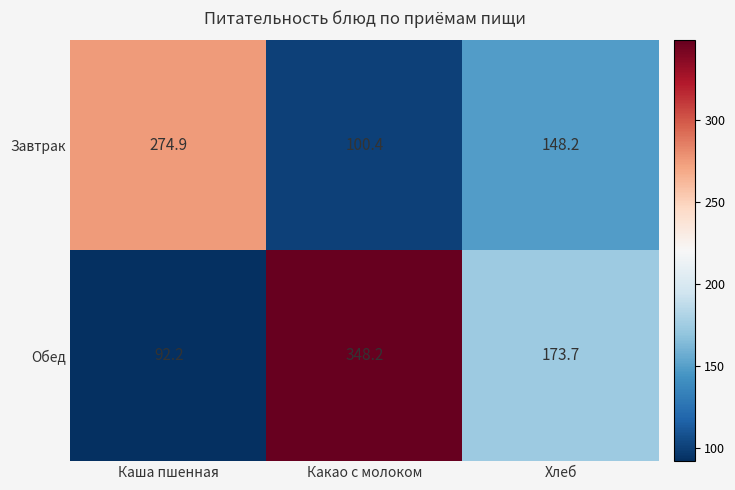

At Каша пшенная, list the series in order from largest to smallest.

Завтрак, Обед